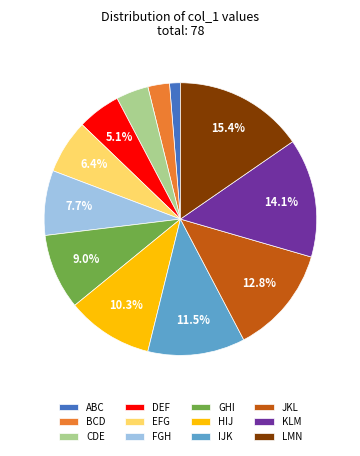

Count the number of slices in the pie.

12